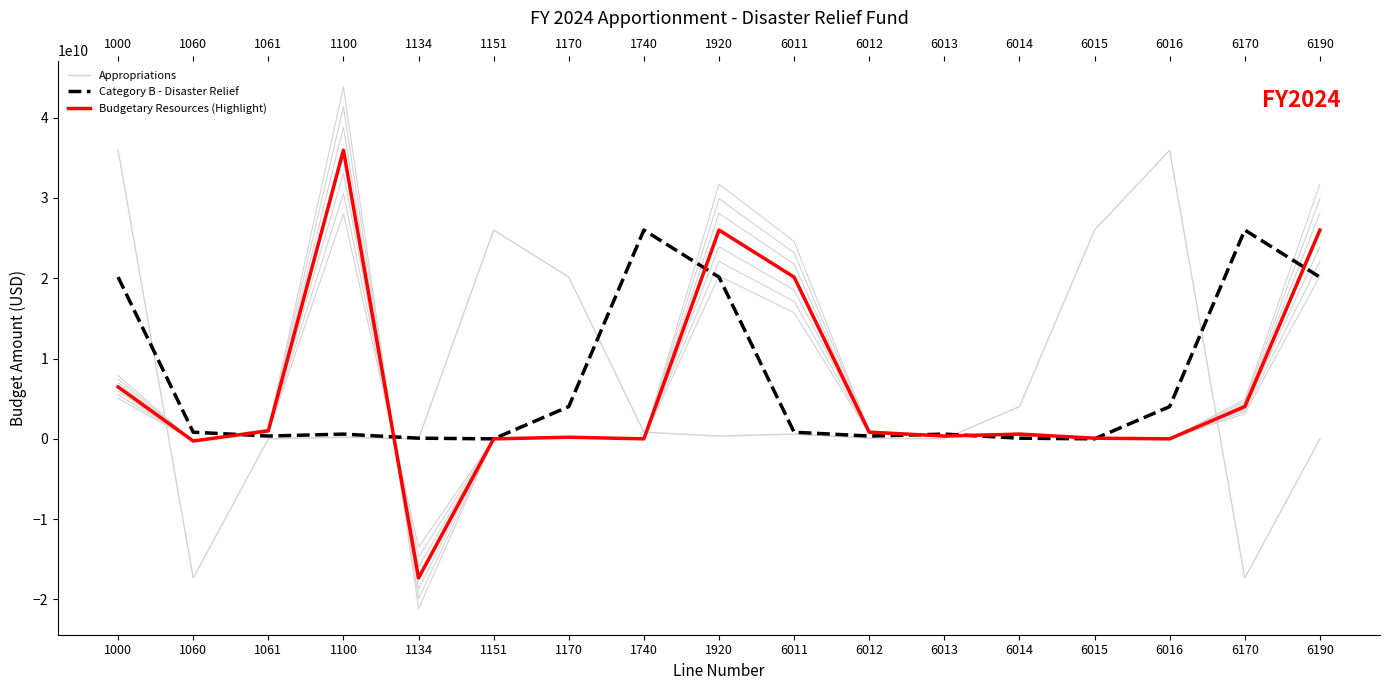

Which series has the largest range (max minus min)?

Appropriations